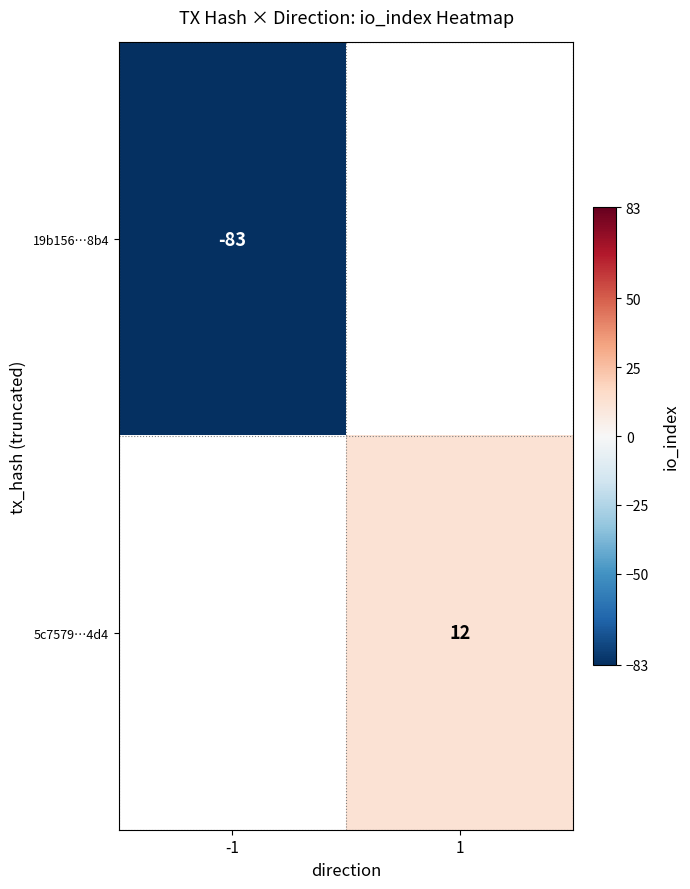

What is the approximate value of 19b156…8b4 at -1?

-83.0